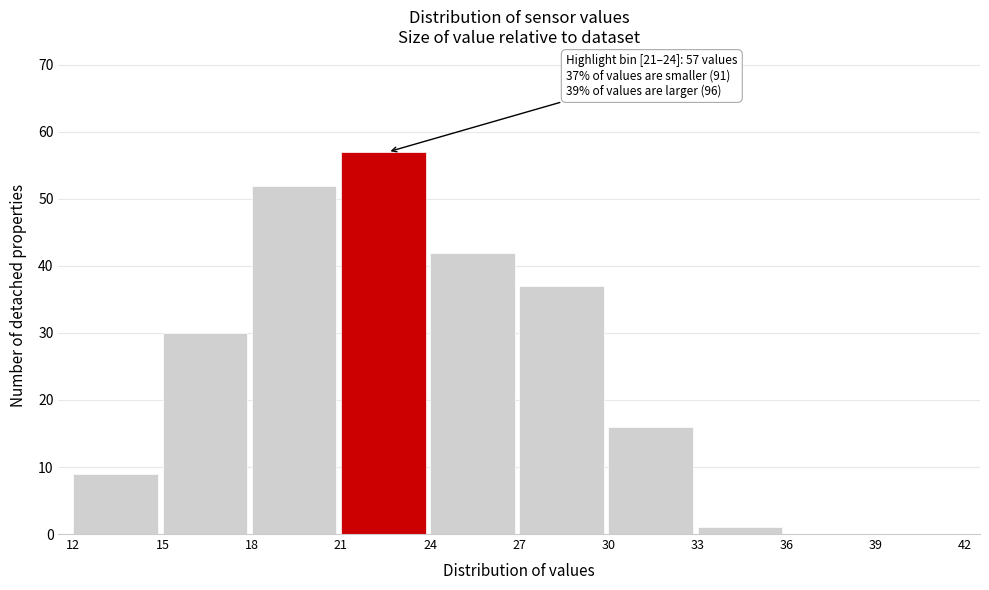

Over which range of the x-axis is the bar tallest?

21 to 24